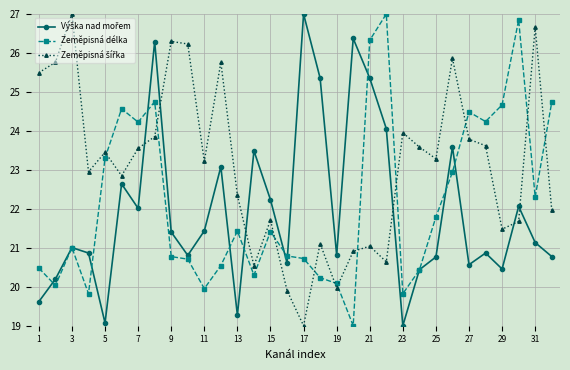

What is the minimum value shown in the chart?

19.0